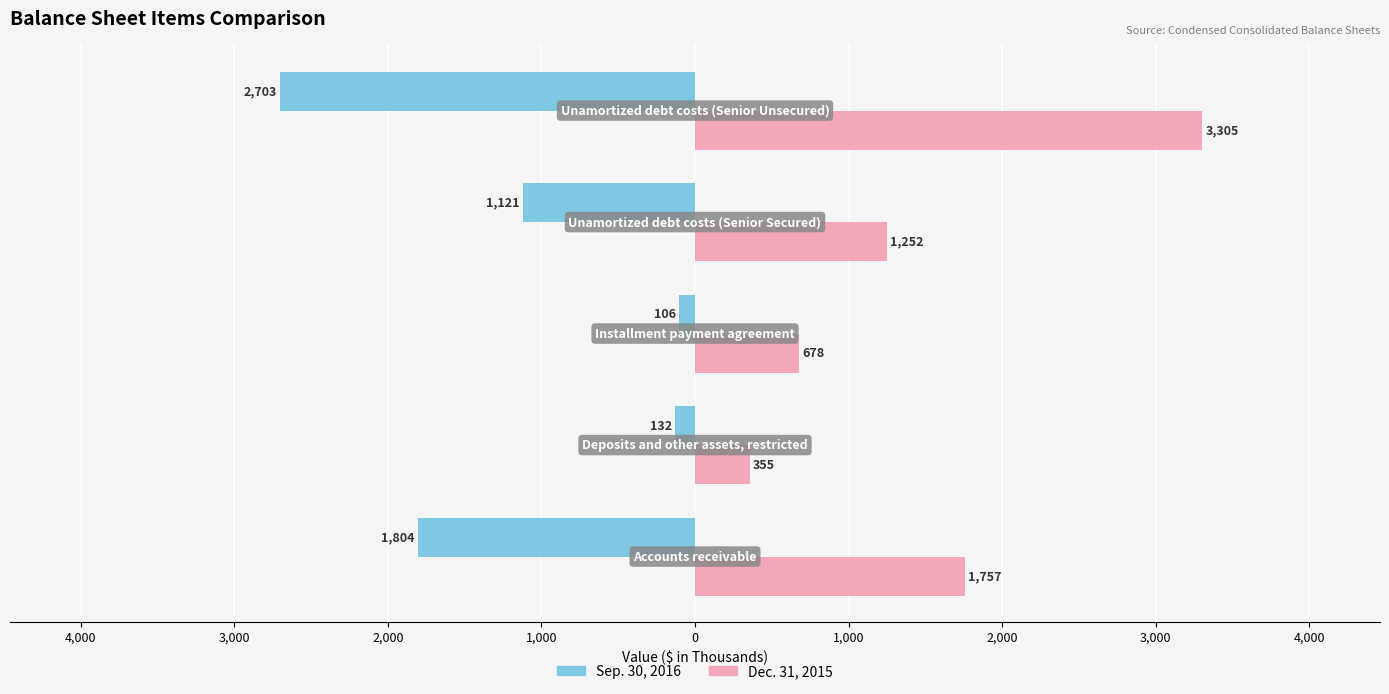

What is the sum of all Sep. 30, 2016 values?

-5866